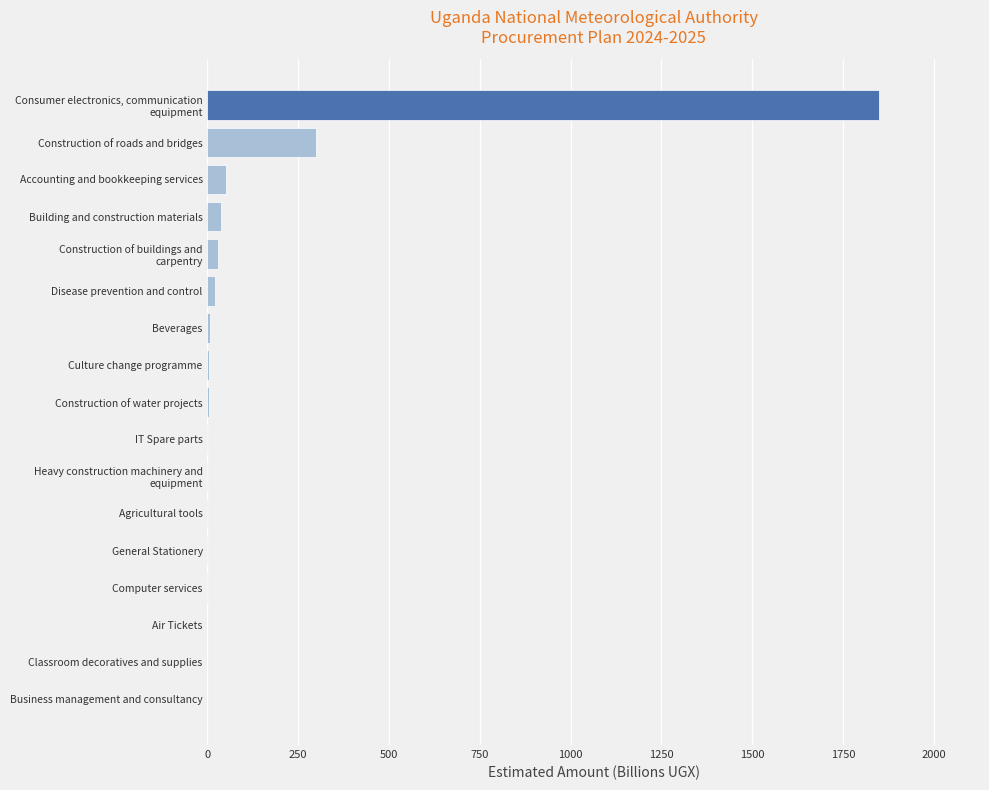

What is the maximum value shown in the chart?

1850.0